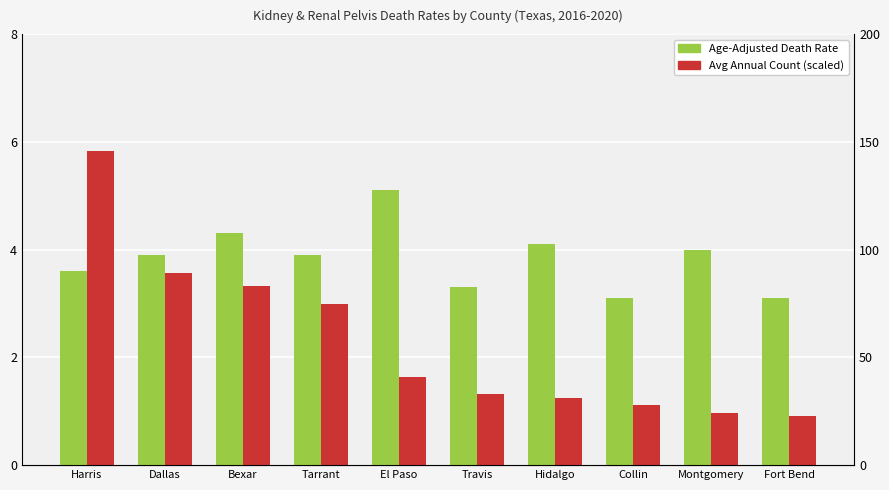

Between Fort Bend and Collin, which is larger?

Fort Bend